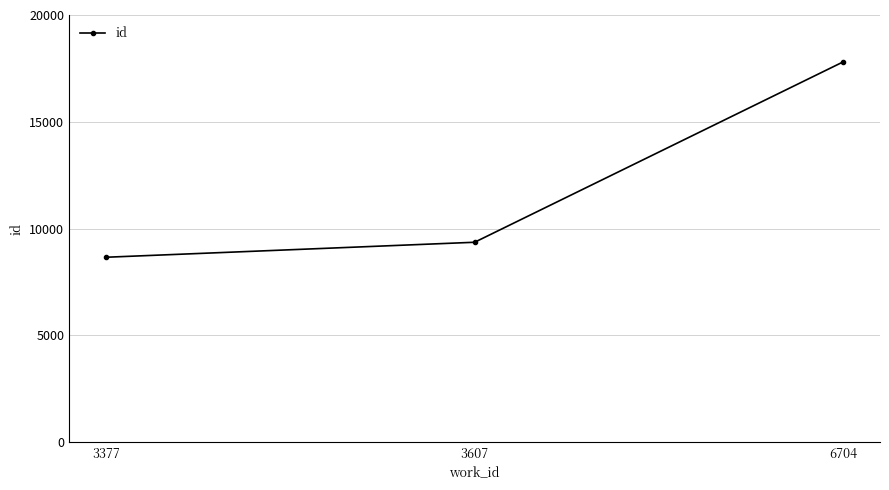

What is the approximate value at 6704?

17804